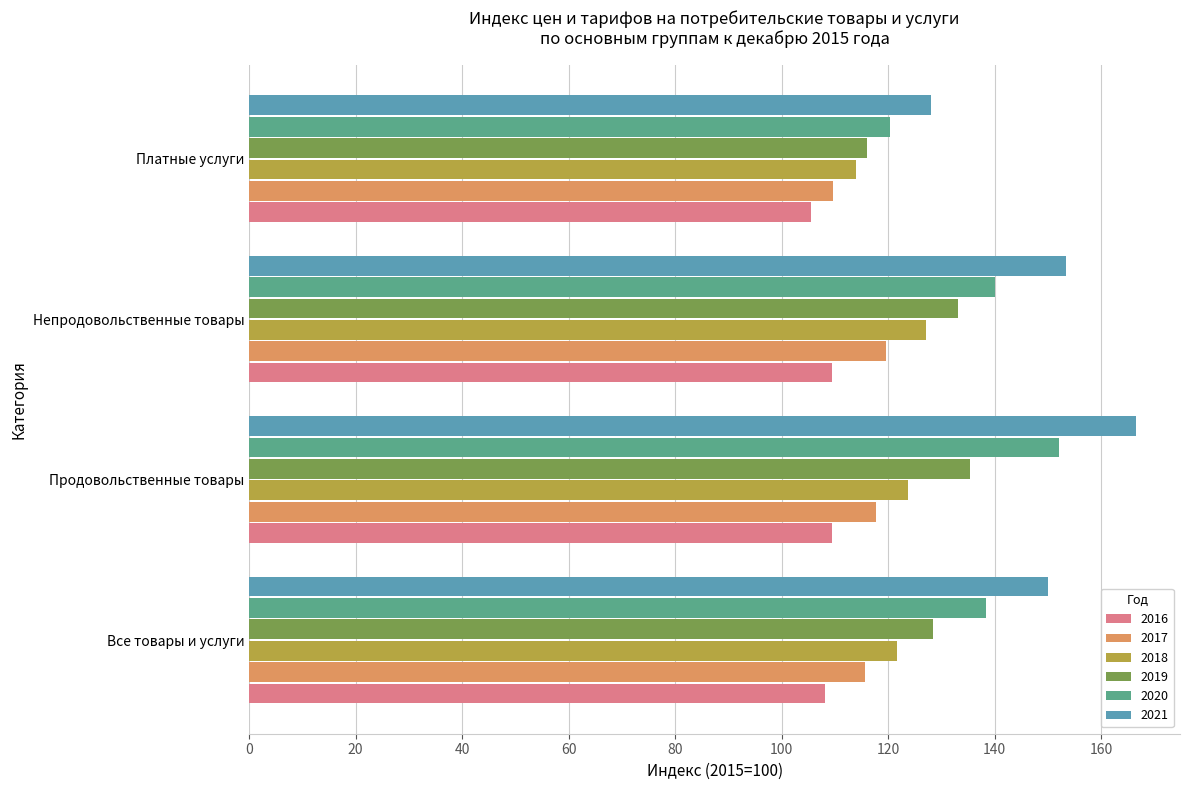

The 2016 series shows 188.8 at Непродовольственные товары. True or false?

False